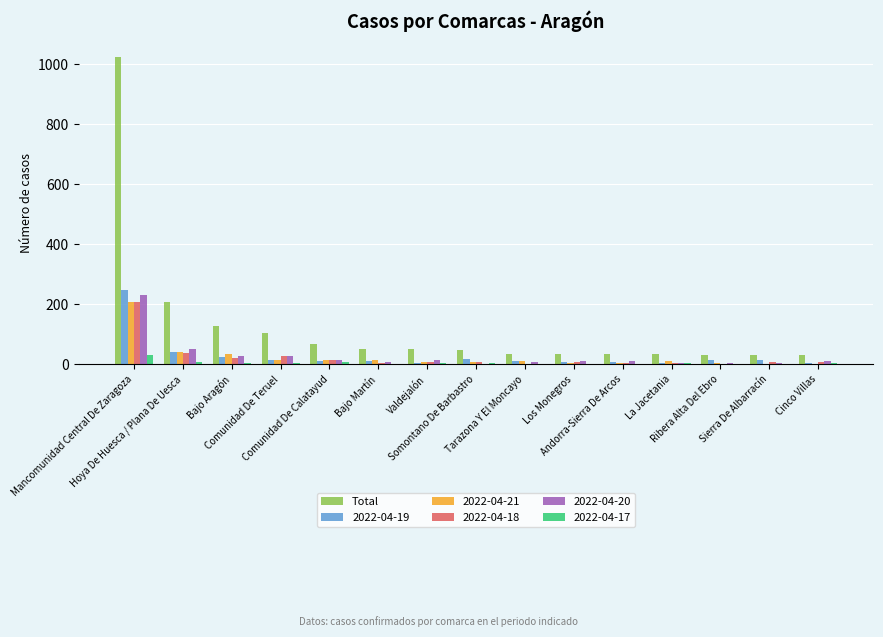

What is the greatest value displayed?

1024